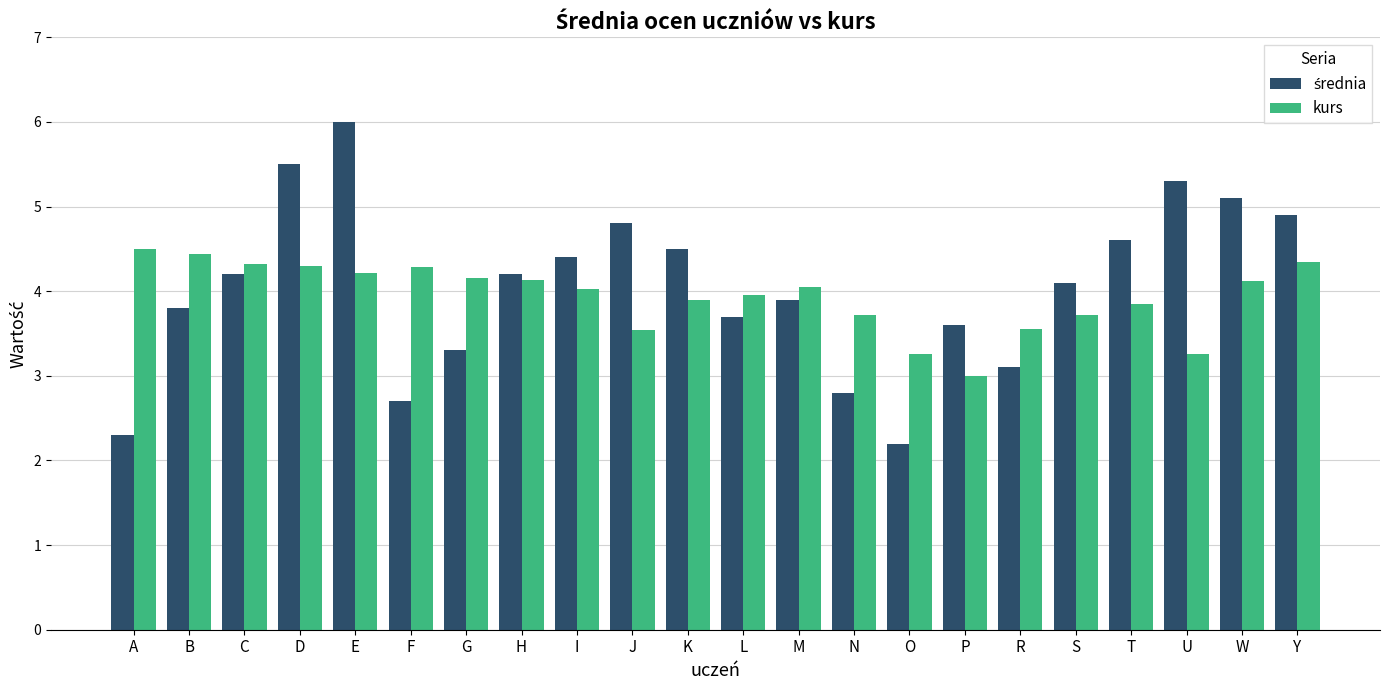

What is the label of the 12th bar from the right?

K